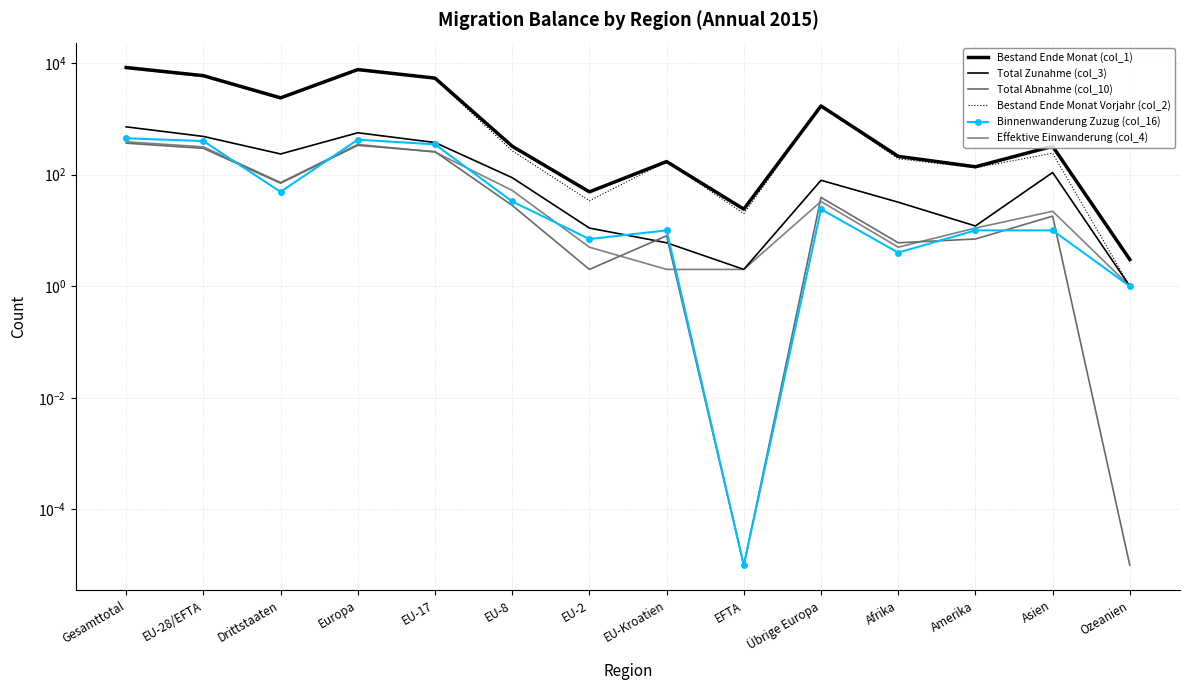

How many times do Total Abnahme (col_10) and Effektive Einwanderung (col_4) cross each other?

6